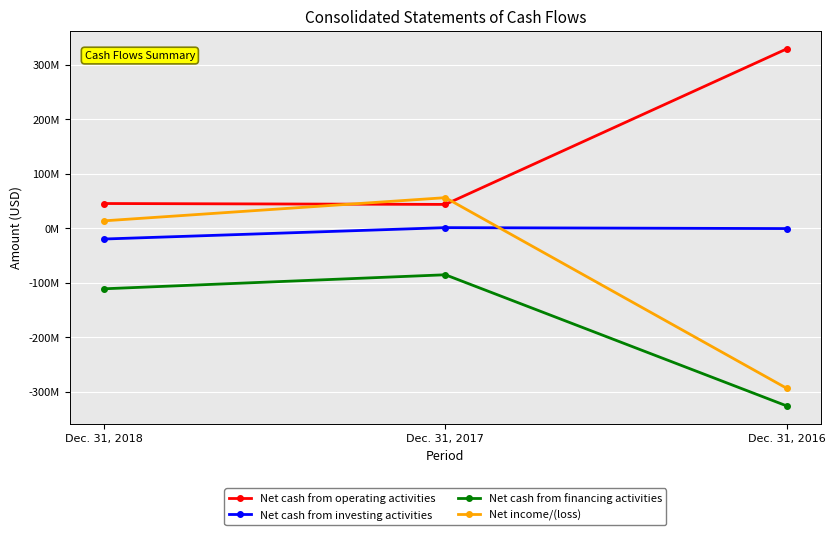

At which category does the chart reach its minimum across all series?

Dec. 31, 2016